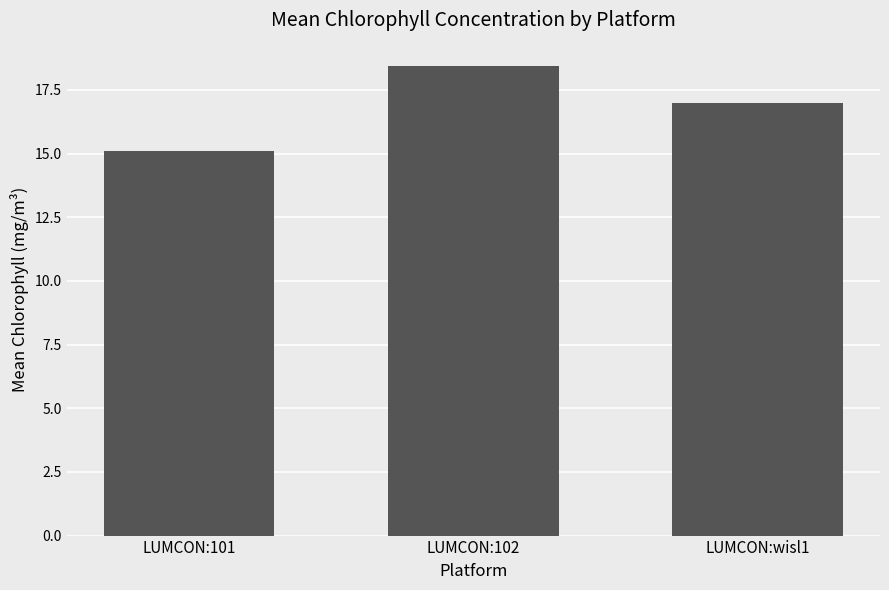

Reading left to right, extract all data points from this chart.

15.1	18.4	17.0